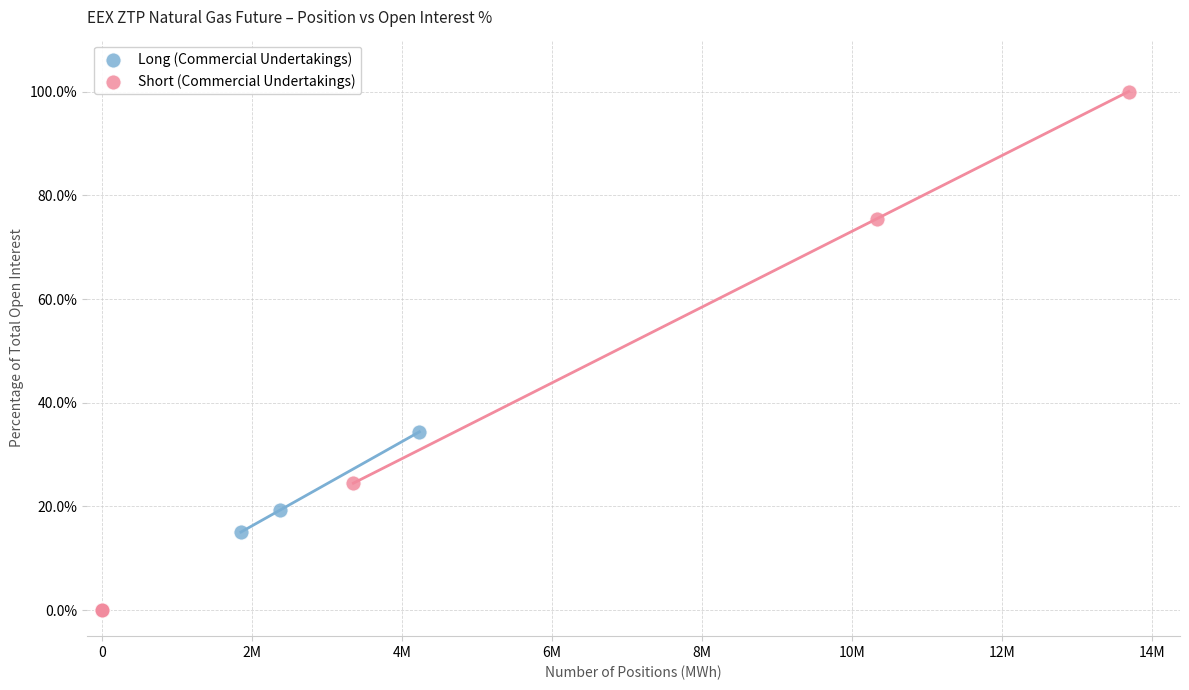

What are all the series names shown in the legend?

Long (Commercial Undertakings), Short (Commercial Undertakings)